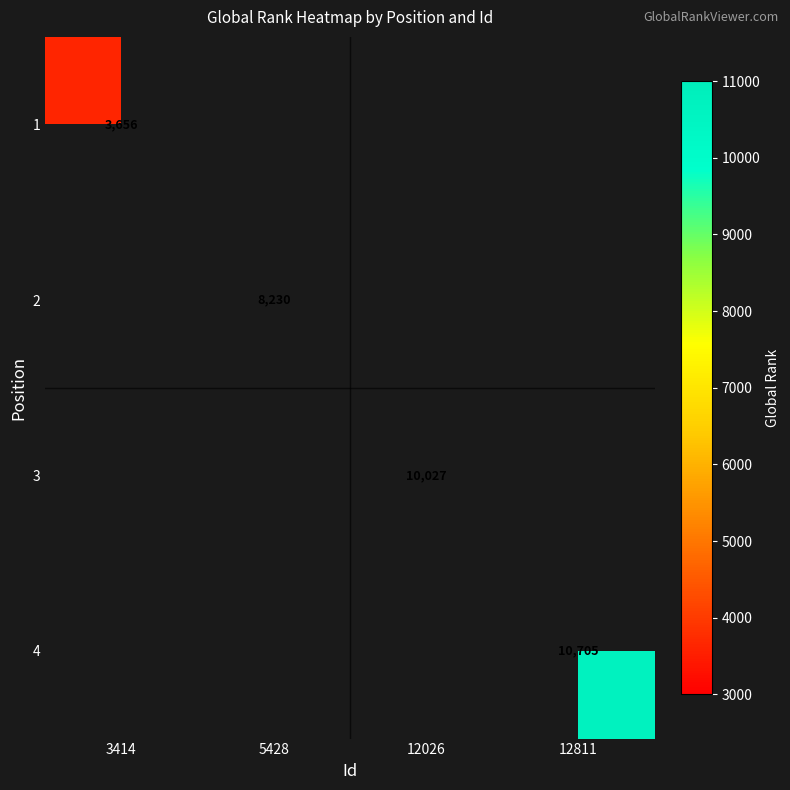

How many categories are shown in the chart?

4